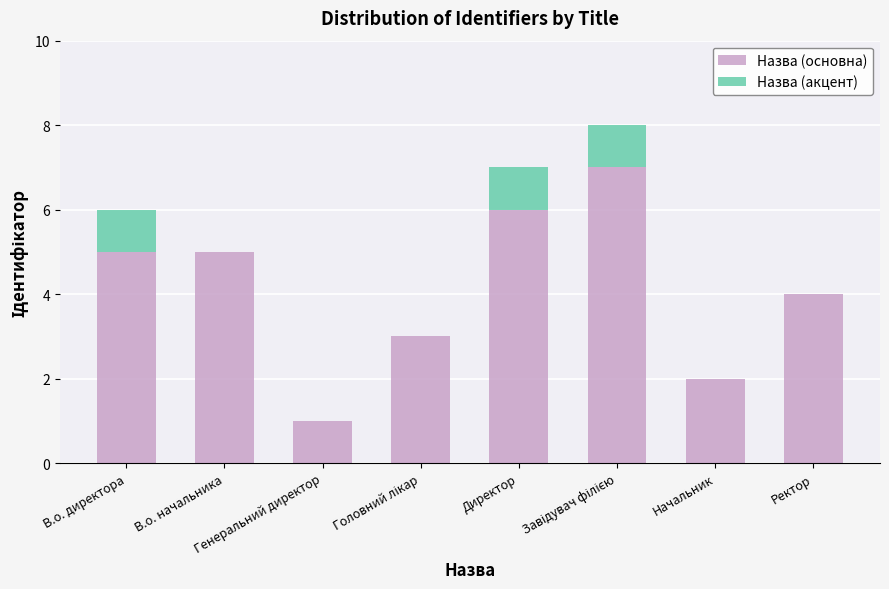

What is the sum of all Назва (основна) values?

33